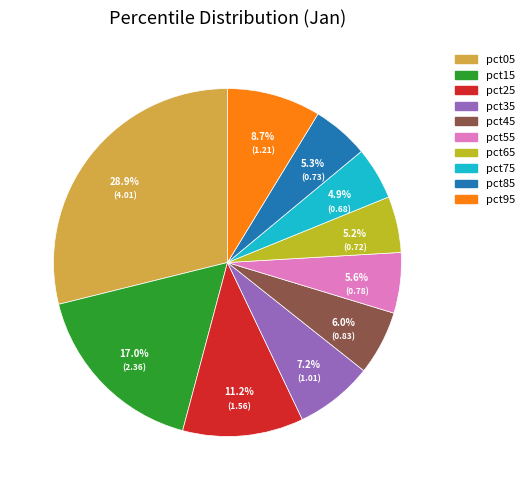

To the nearest percent, what is the difference between the largest and smallest slice percentages?

24%